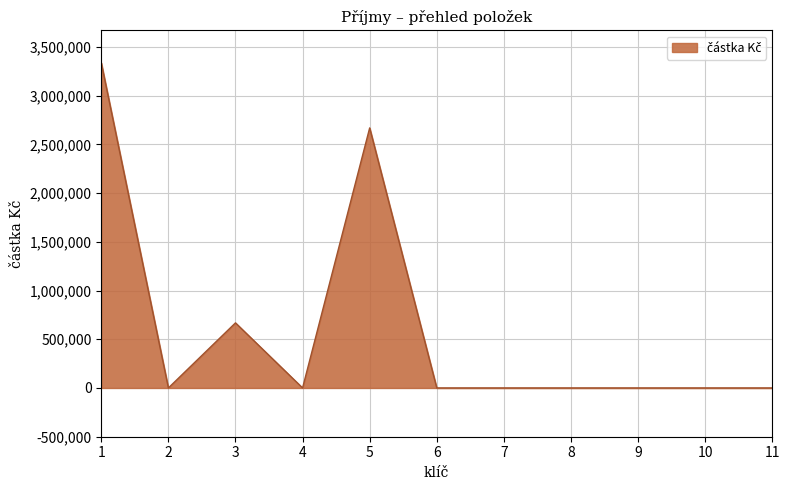

At which label is the value closest to 1669010?

3